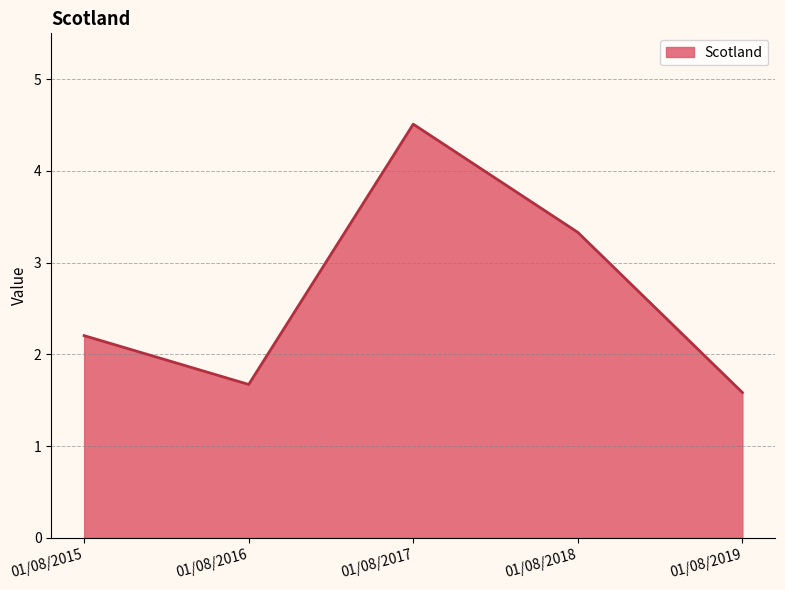

What is the sum of the values at 01/08/2019 and 01/08/2018?

4.9